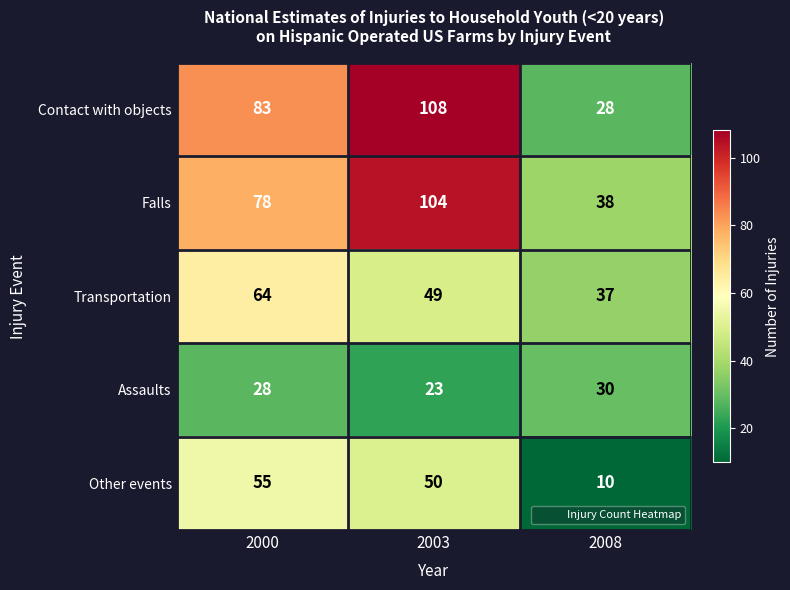

At which label does Other events reach its minimum?

2008